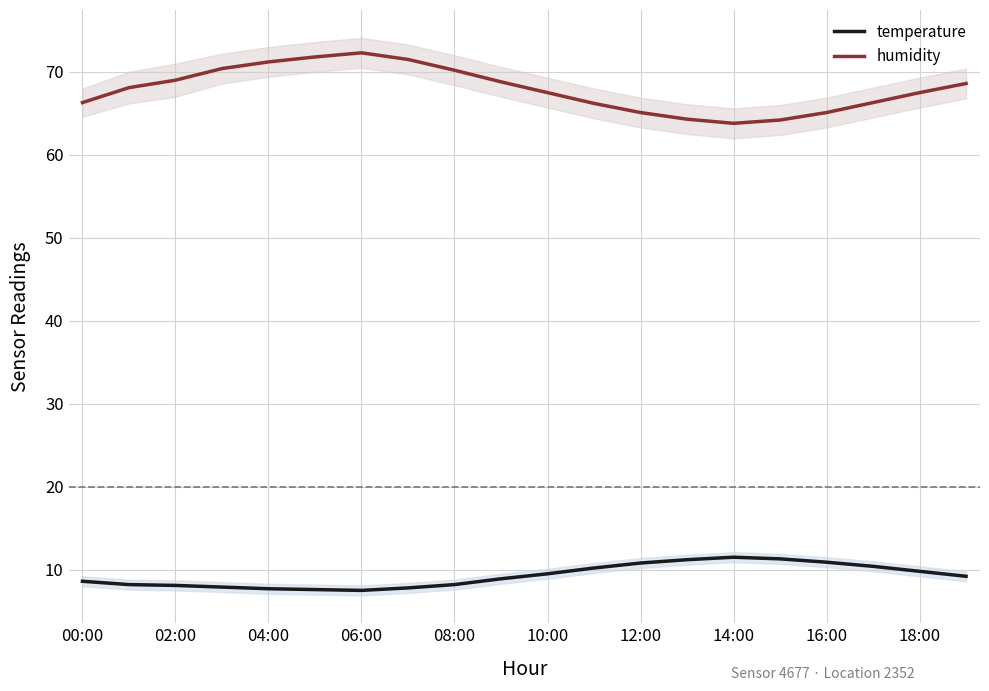

Is it true that humidity equals 99.0 at 16:00?

False